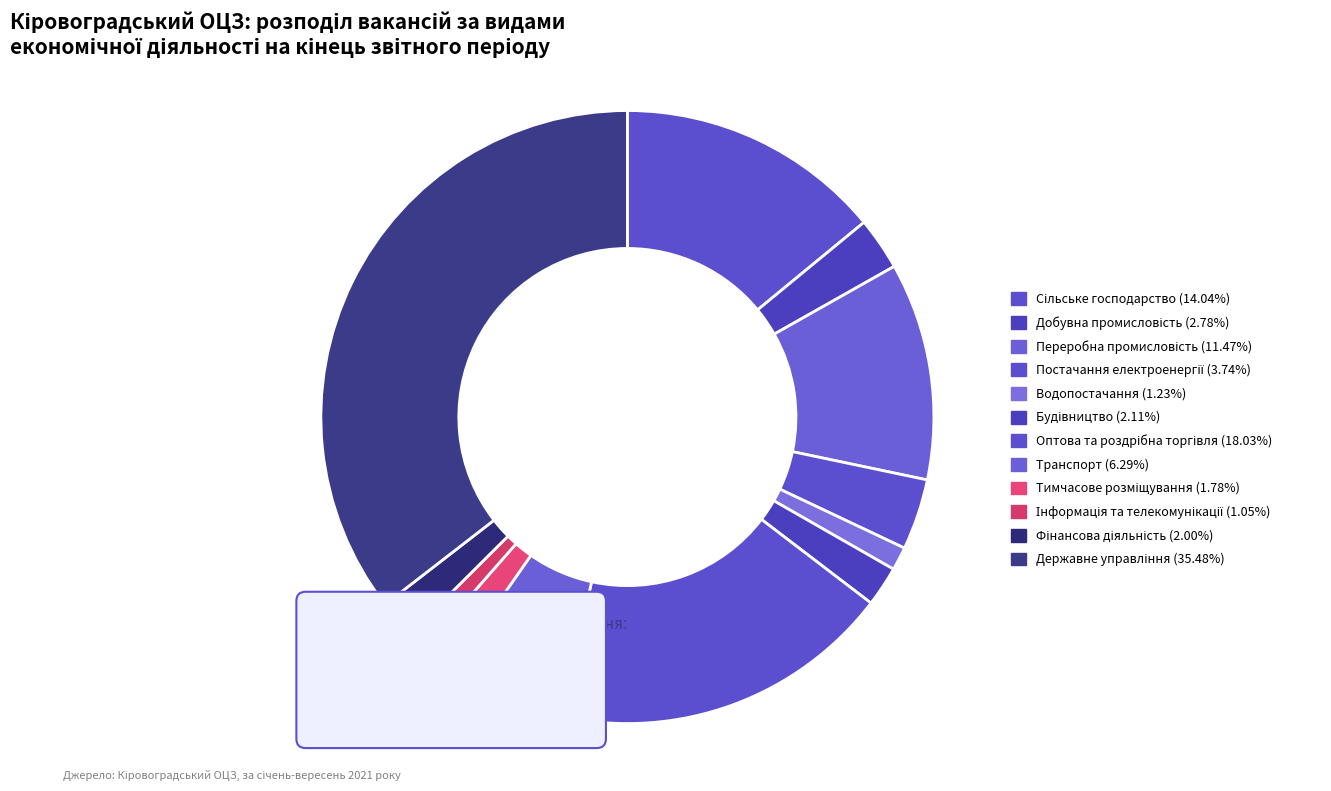

Count the number of slices in the pie.

12